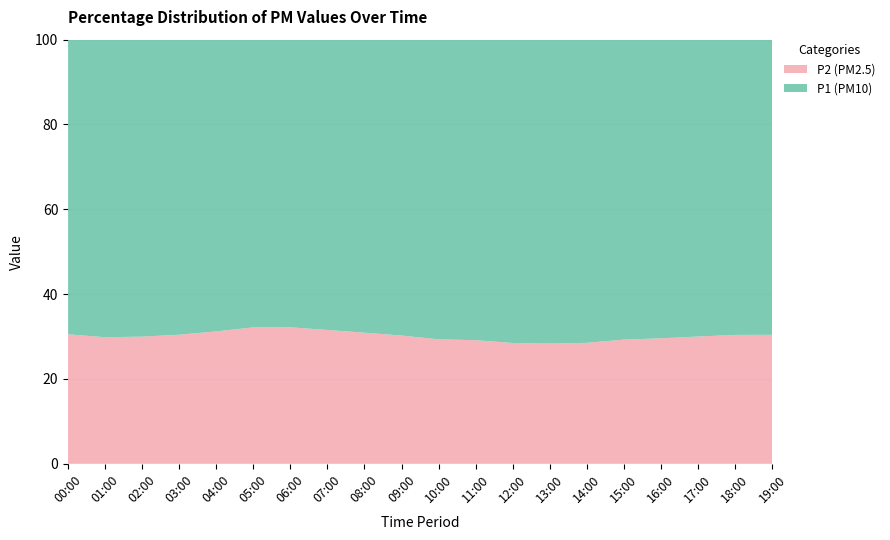

What is the maximum value for P2 (PM2.5)?

32.2